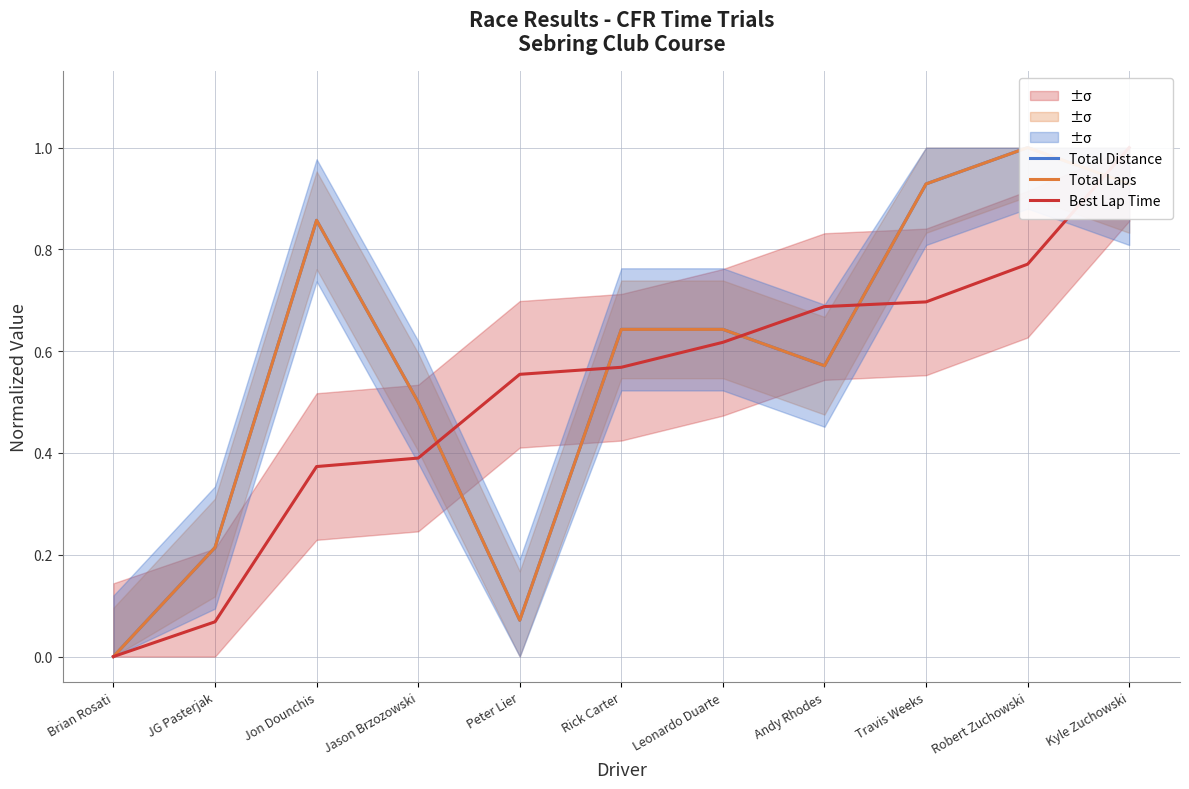

Rank the categories by Total Distance value from lowest to highest.

Brian Rosati, Peter Lier, JG Pasterjak, Jason Brzozowski, Andy Rhodes, Rick Carter, Leonardo Duarte, Jon Dounchis, Travis Weeks, Kyle Zuchowski, Robert Zuchowski